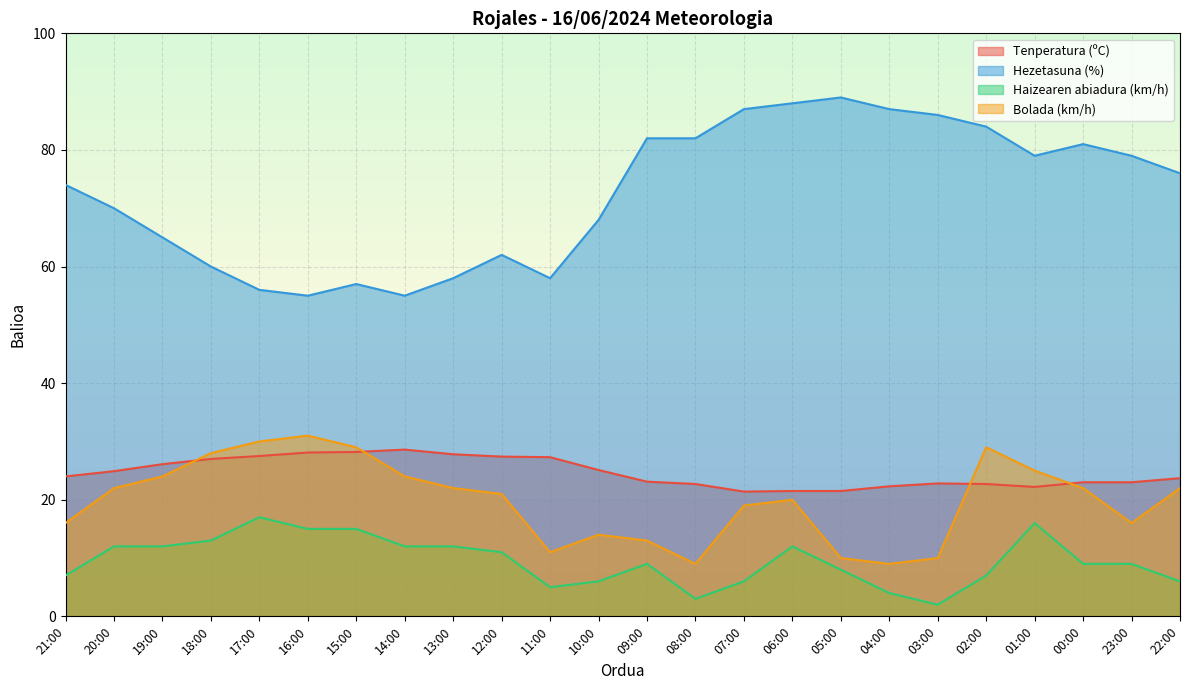

Which series has the largest total across all categories?

Hezetasuna (%)